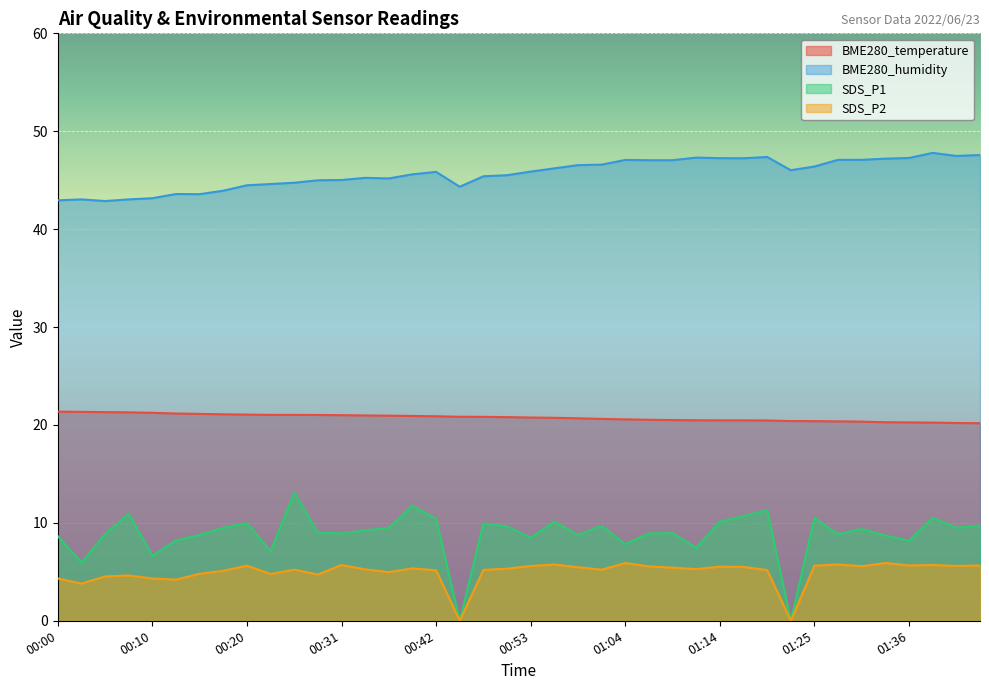

What position from the right is 01:12?

13